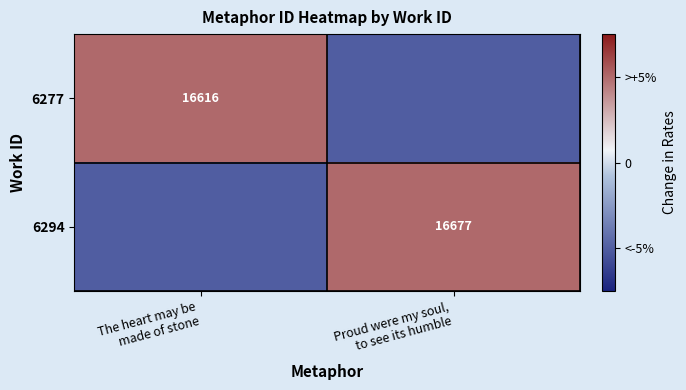

True or false: 6277 has a value of 1 at The heart may be made of stone.

True